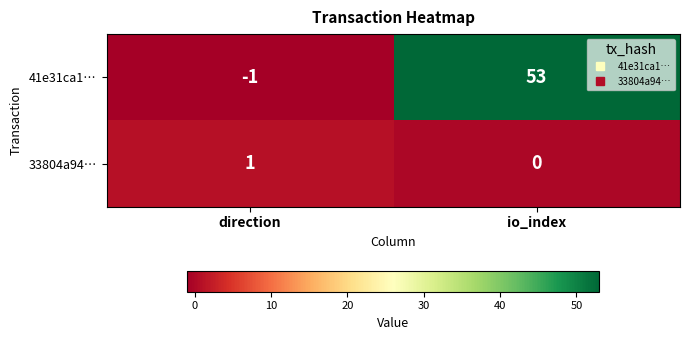

What is the difference between the 41e31ca1… values at io_index and direction?

54